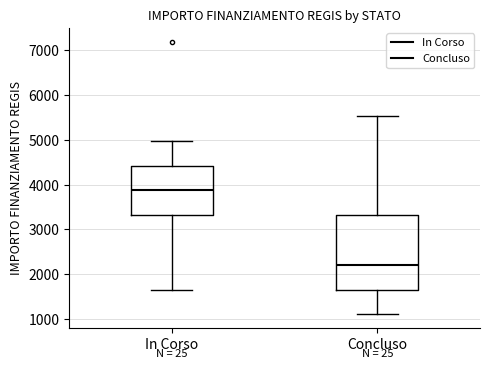

Comparing the boxes themselves (not the whiskers), which one is the tallest?

Concluso